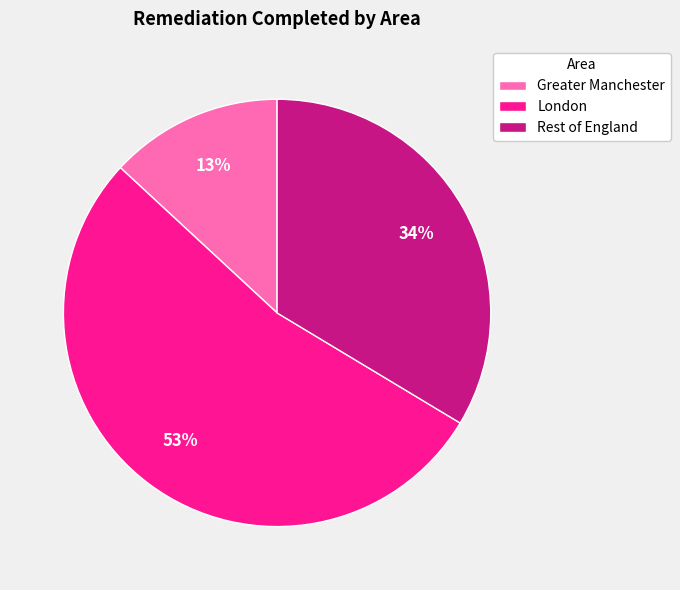

What is the largest slice in the pie chart?

London